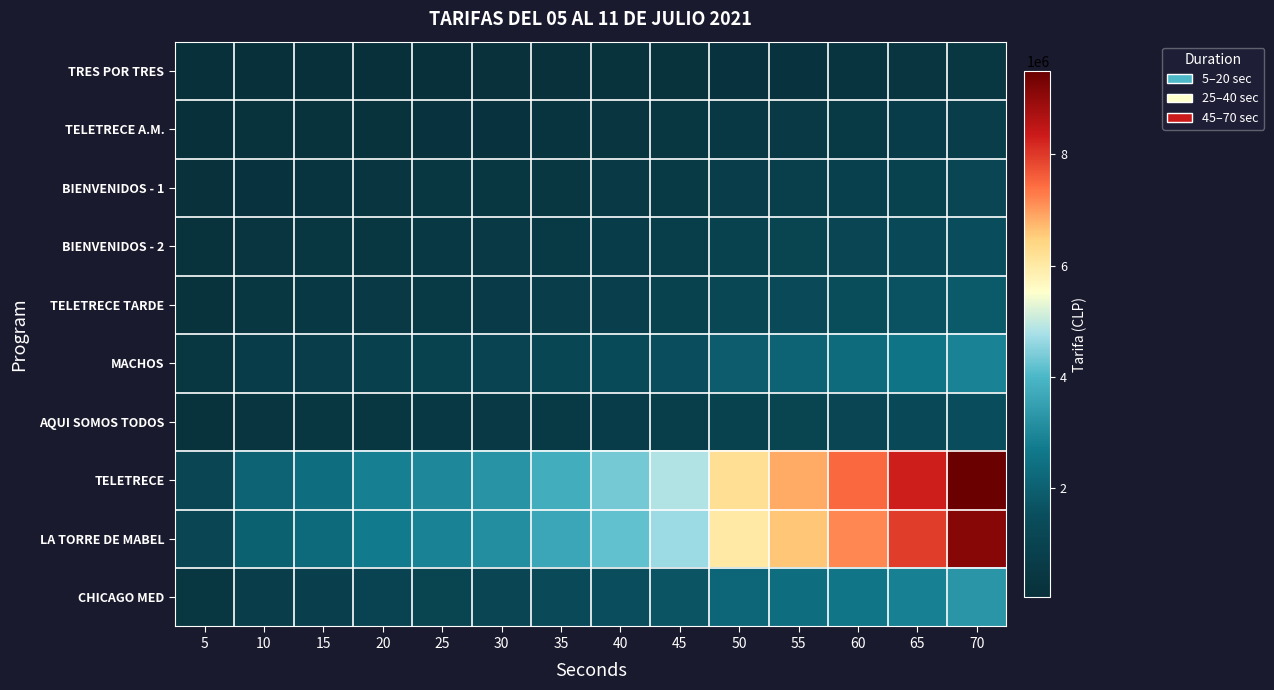

List the series in order of their peak value, lowest first.

TRES POR TRES, TELETRECE A.M., BIENVENIDOS - 1, BIENVENIDOS - 2, AQUI SOMOS TODOS, TELETRECE TARDE, MACHOS, CHICAGO MED, LA TORRE DE MABEL, TELETRECE